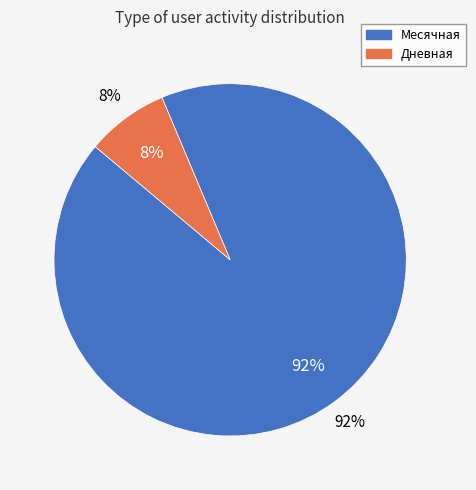

Rank the categories by value from lowest to highest.

Дневная, Месячная